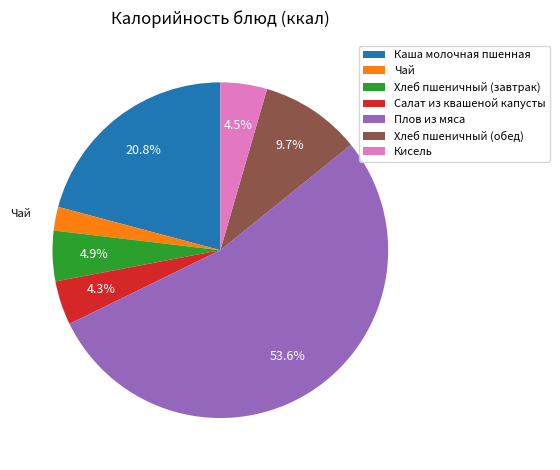

To the nearest percent, what portion does Плов из мяса represent?

54%